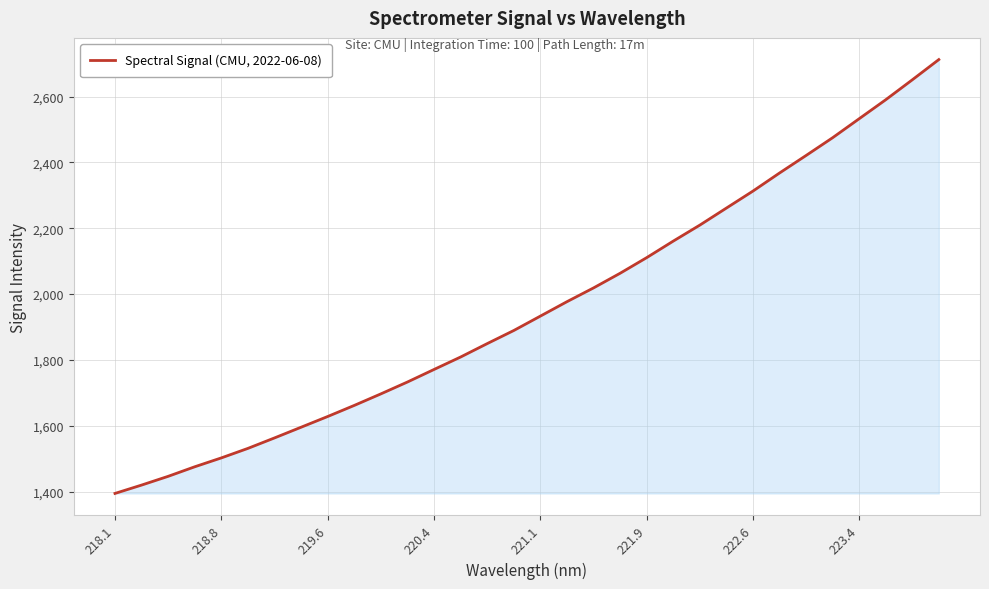

What is the maximum value shown in the chart?

2712.2